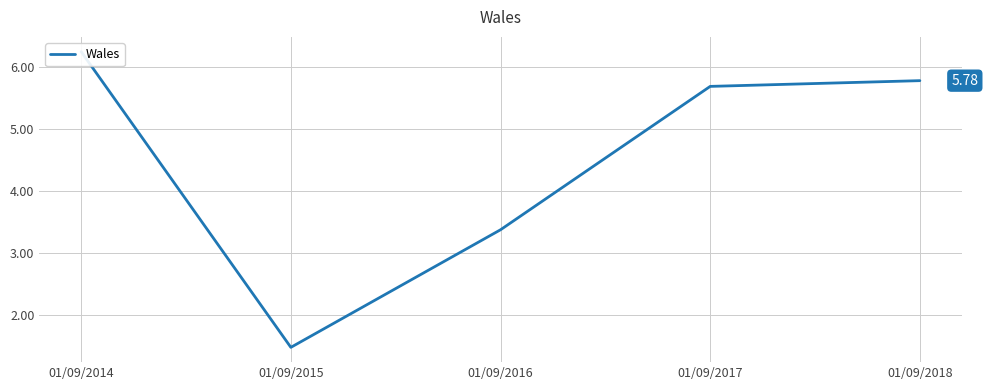

Approximately how many times larger is the value at 01/09/2017 compared to 01/09/2018?

1.0